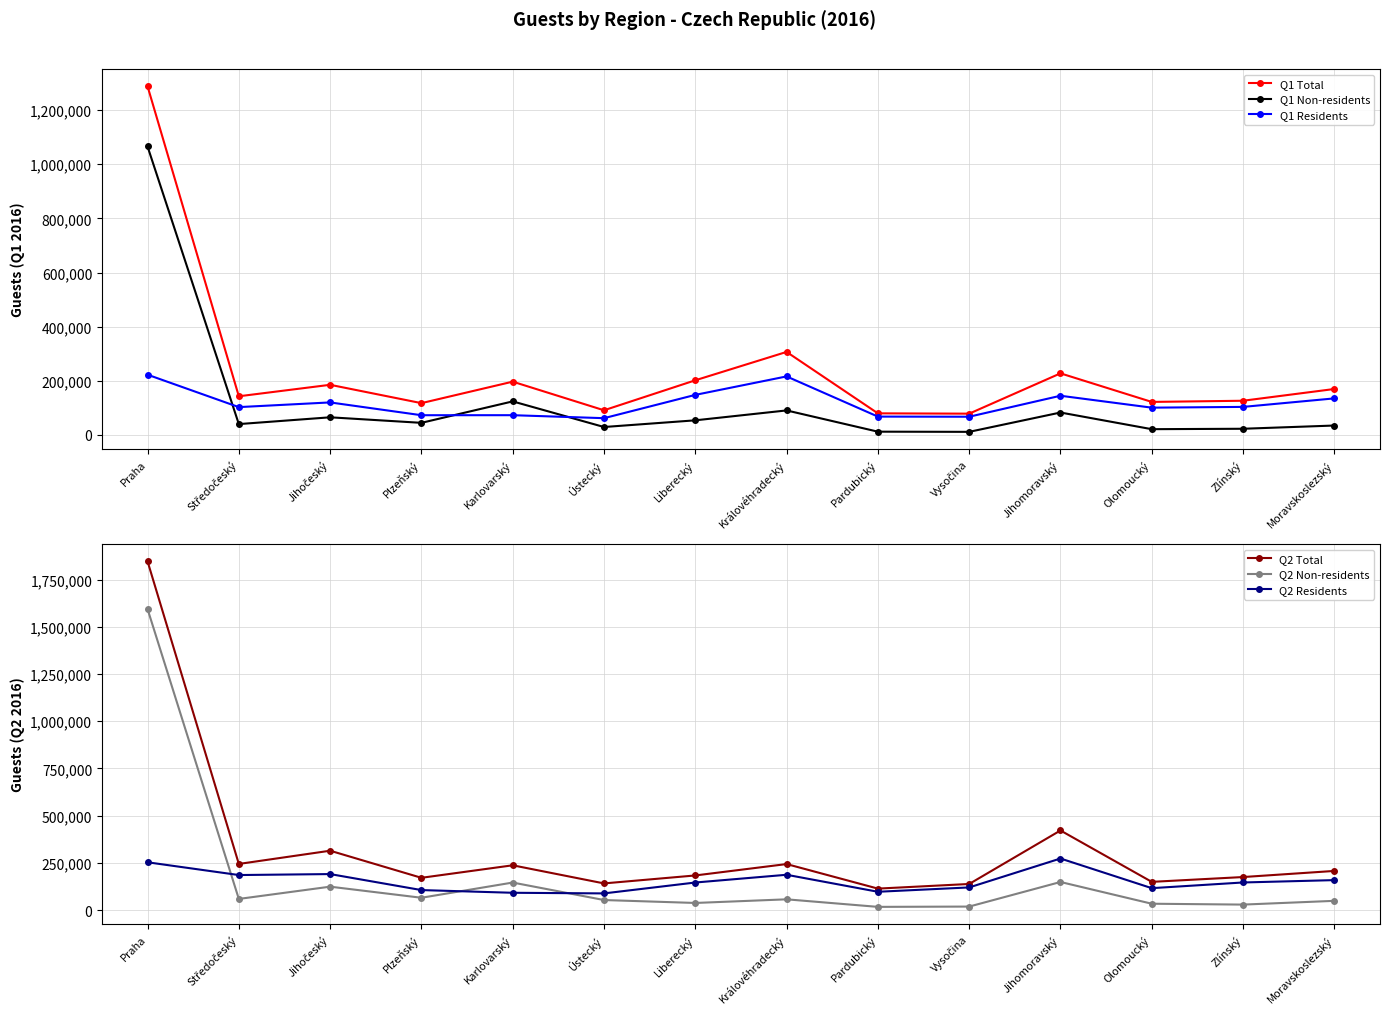

What is the label of the 2nd point from the right?

Zlínský